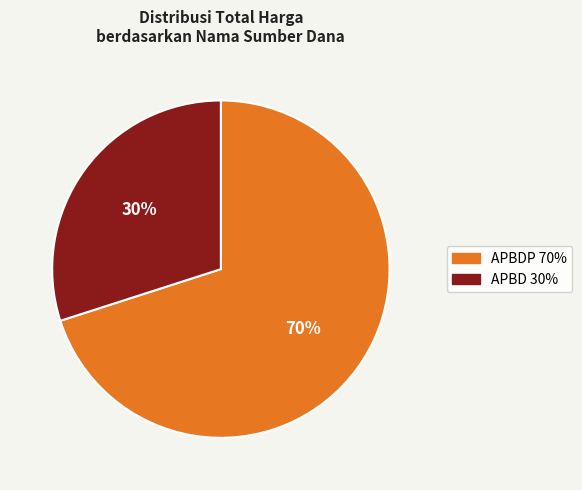

Is there a majority slice in this chart?

Yes